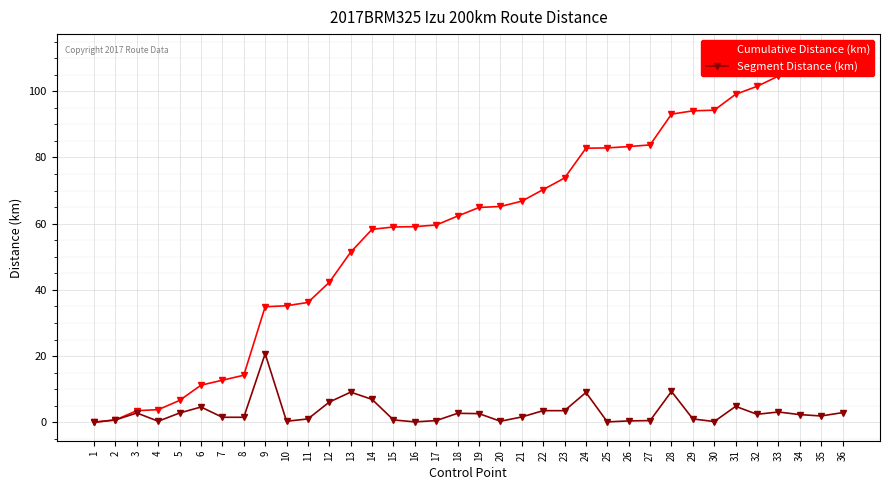

Reading right to left, list all the values displayed in this chart.

Cumulative Distance (km): 36=111.7	35=108.8	34=106.9	33=104.6	32=101.5	31=99.1	30=94.3	29=94.1	28=93.1	27=83.8	26=83.3	25=82.9	24=82.8	23=73.8	22=70.3	21=66.8	20=65.2	19=64.9	18=62.3	17=59.6	16=59.1	15=59.0	14=58.3	13=51.4	12=42.3	11=36.2	10=35.2	9=34.9	8=14.2	7=12.7	6=11.2	5=6.6	4=3.8	3=3.5	2=0.7	1=0.0
Segment Distance (km): 36=2.9	35=1.9	34=2.3	33=3.1	32=2.4	31=4.8	30=0.2	29=1.0	28=9.3	27=0.5	26=0.4	25=0.1	24=9.0	23=3.5	22=3.5	21=1.6	20=0.3	19=2.6	18=2.7	17=0.5	16=0.1	15=0.7	14=6.9	13=9.1	12=6.1	11=1.0	10=0.3	9=20.7	8=1.5	7=1.5	6=4.6	5=2.8	4=0.3	3=2.8	2=0.7	1=0.0